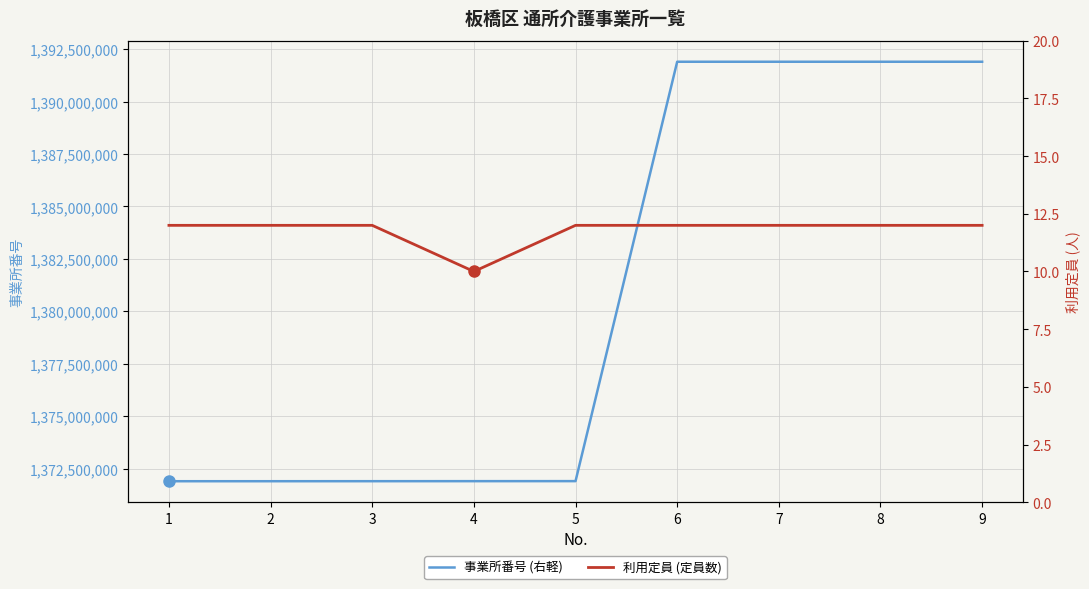

What is the approximate value of 事業所番号 at 4, to the nearest 10?

1371903460